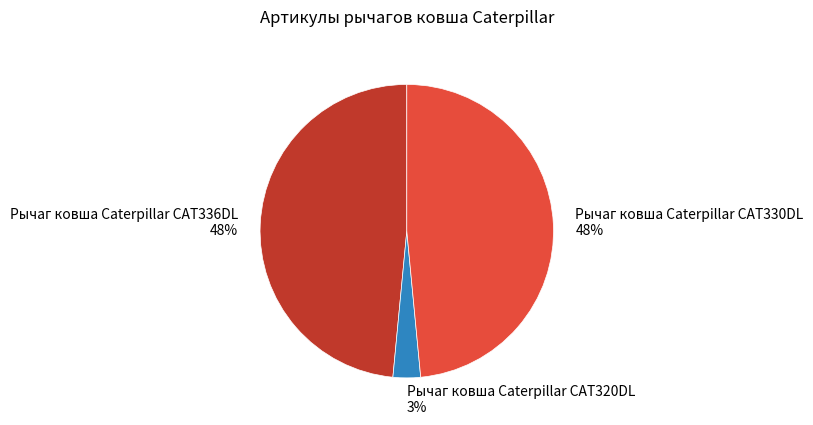

To the nearest percent, what is the average slice percentage?

33%